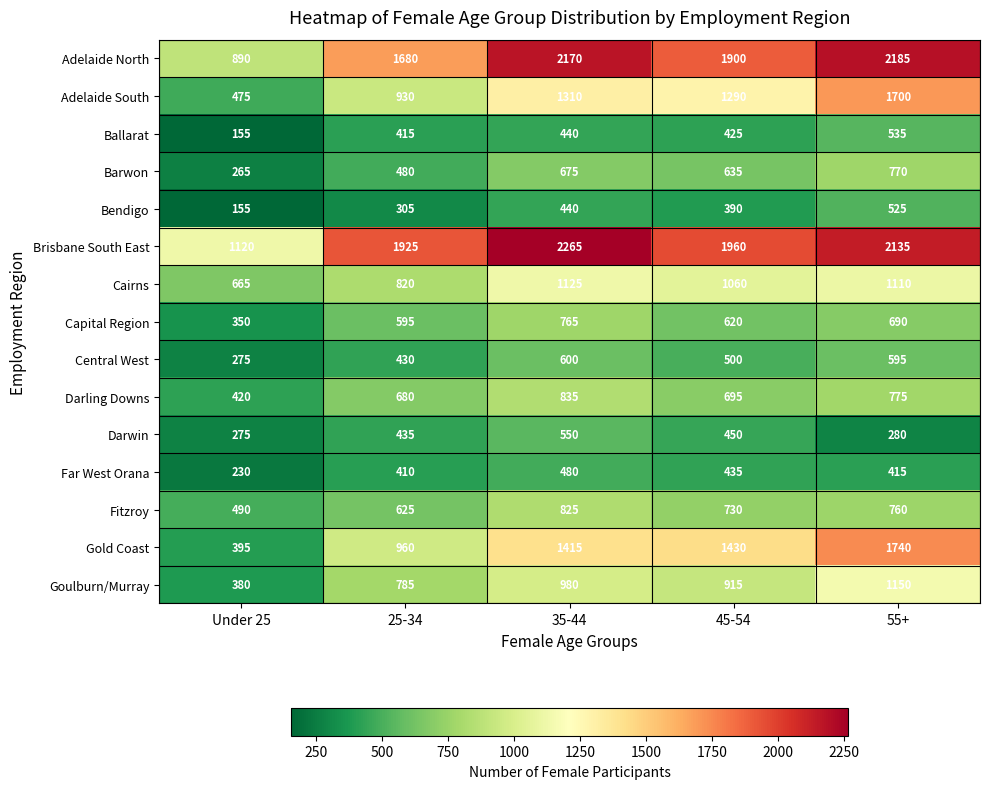

What is the spread (max minus min) of values at Under 25?

965